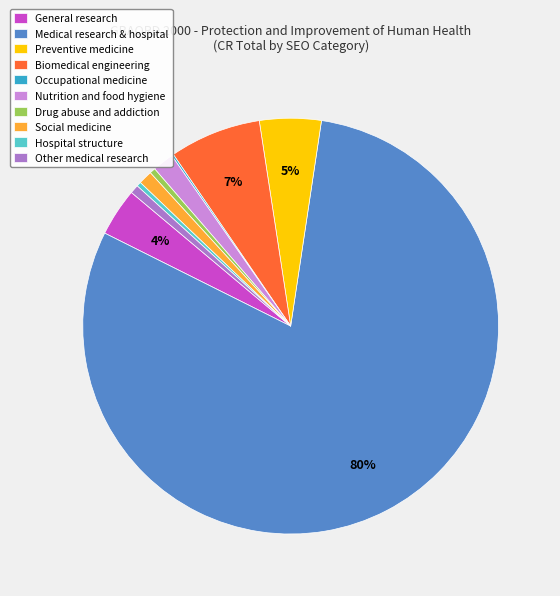

Is it true that Drug abuse and addiction is 0% of the pie?

True